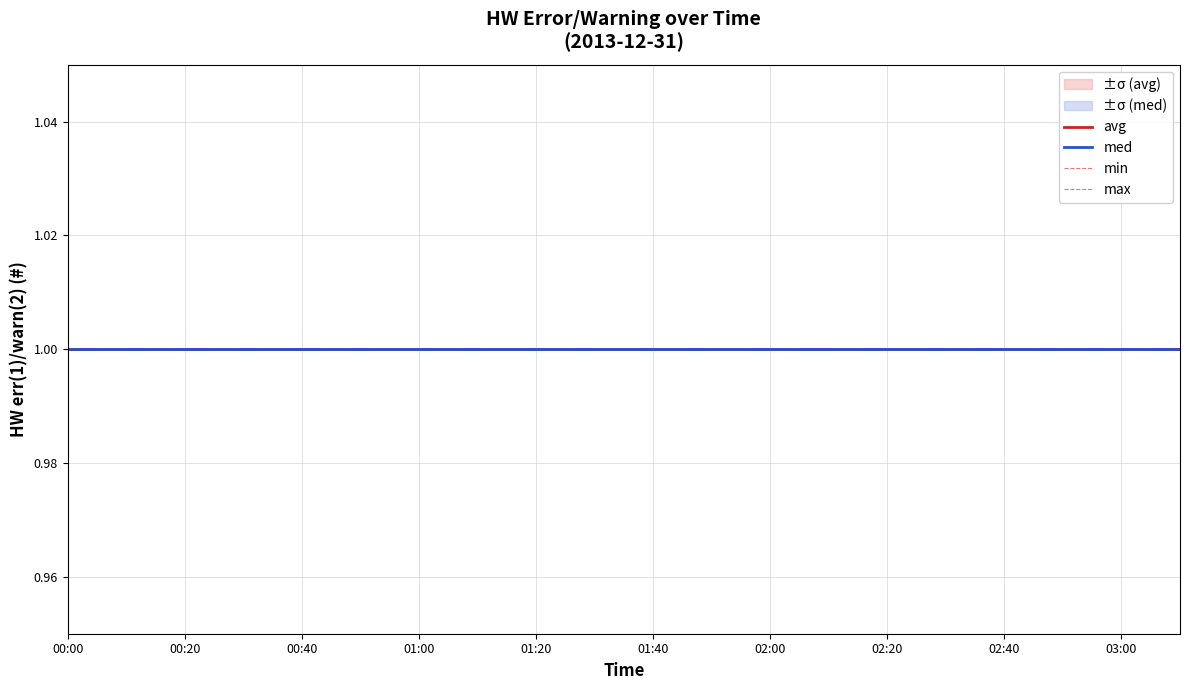

Which series has the largest range (max minus min)?

avg(HW err(1)/warn(2) (#))